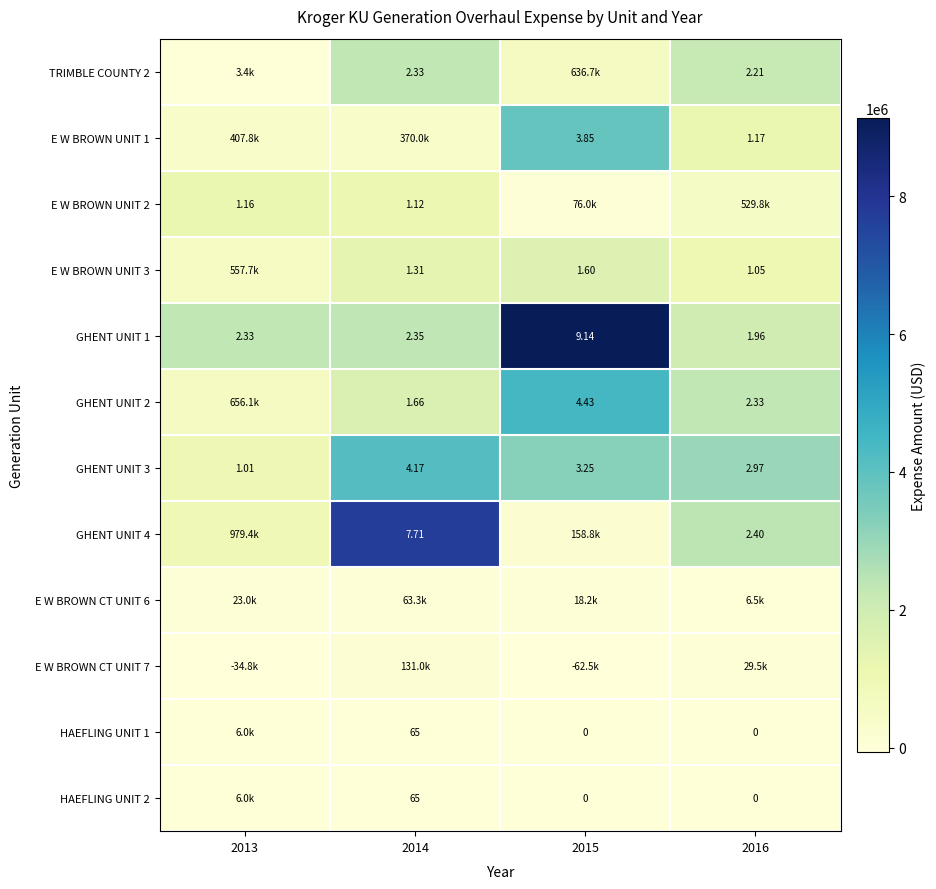

Is the value of HAEFLING UNIT 1 at 2015 greater than the value of GHENT UNIT 1 at 2015?

No